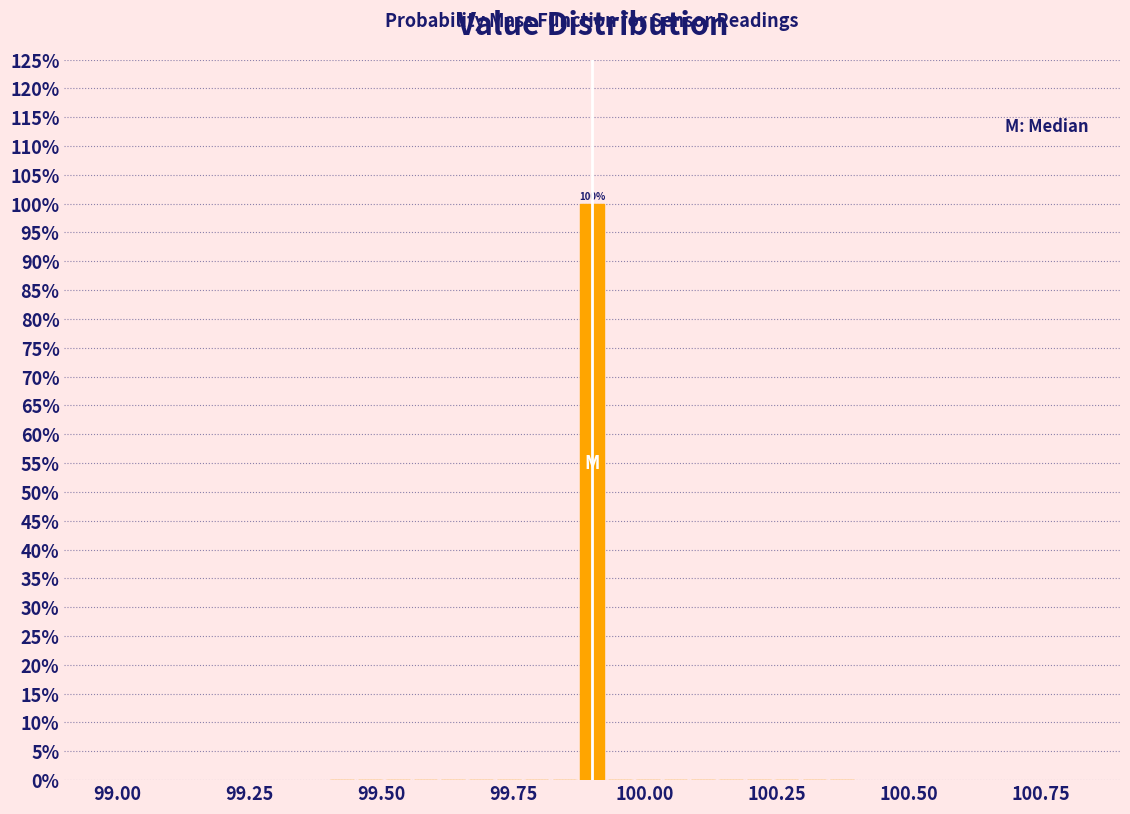

Read against the x-axis, roughly where is the centre of the tallest bar?

99.90